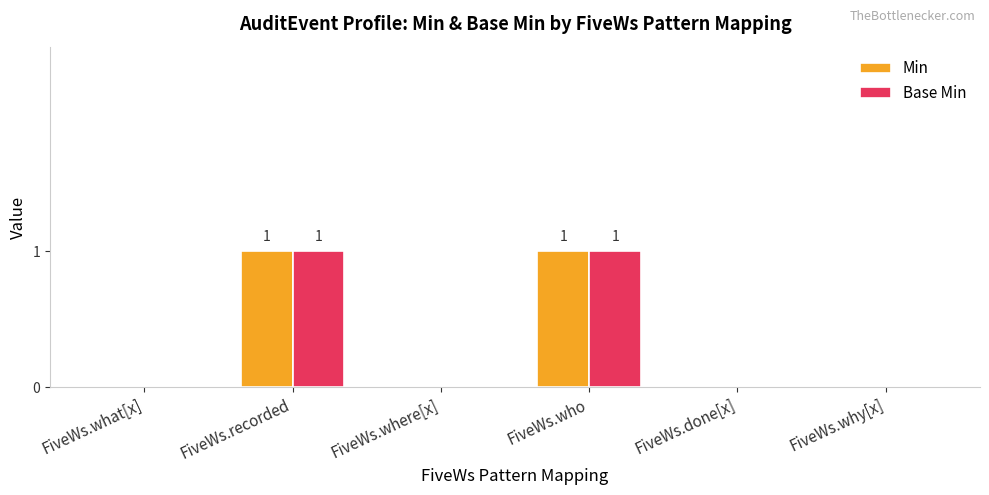

True or false: Base Min has a value of 2 at FiveWs.who.

False